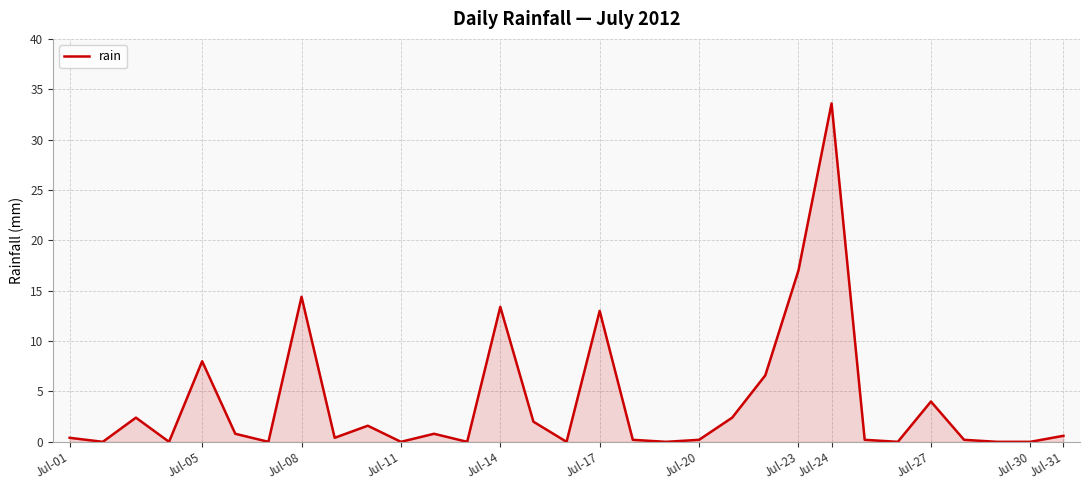

What is the sum of all values?

122.2